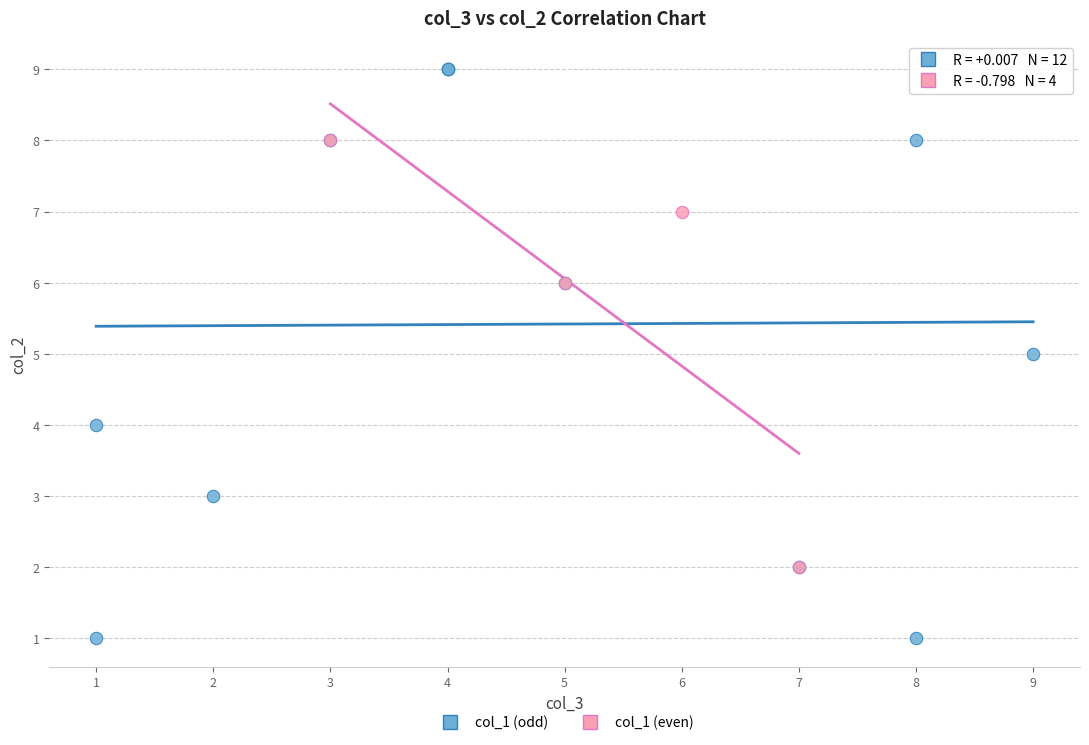

What are all the series names shown in the legend?

col_1 (odd), col_1 (even)